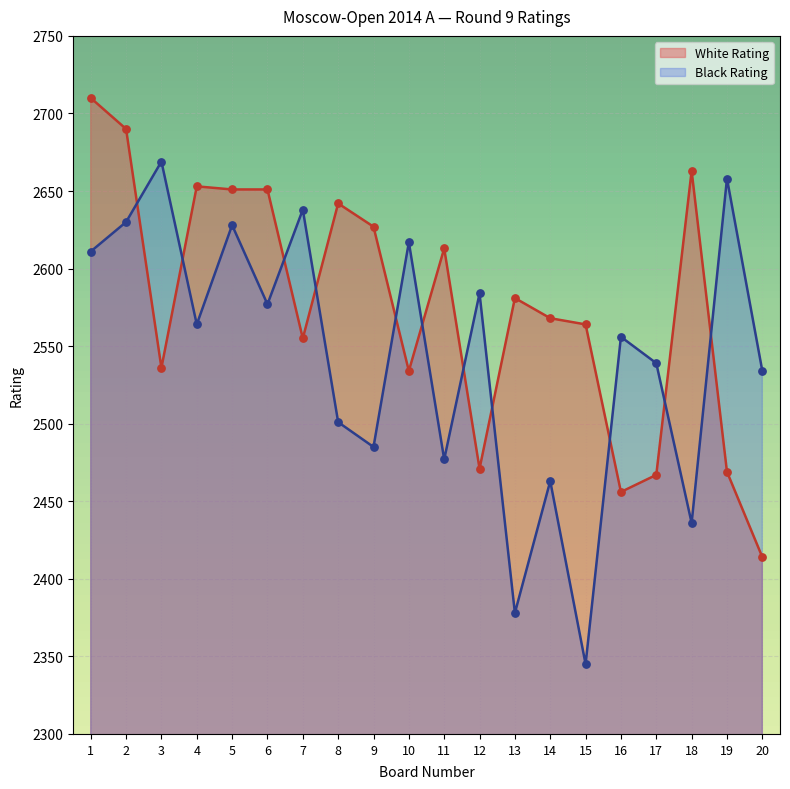

Which series has the largest total across all categories?

White Rating